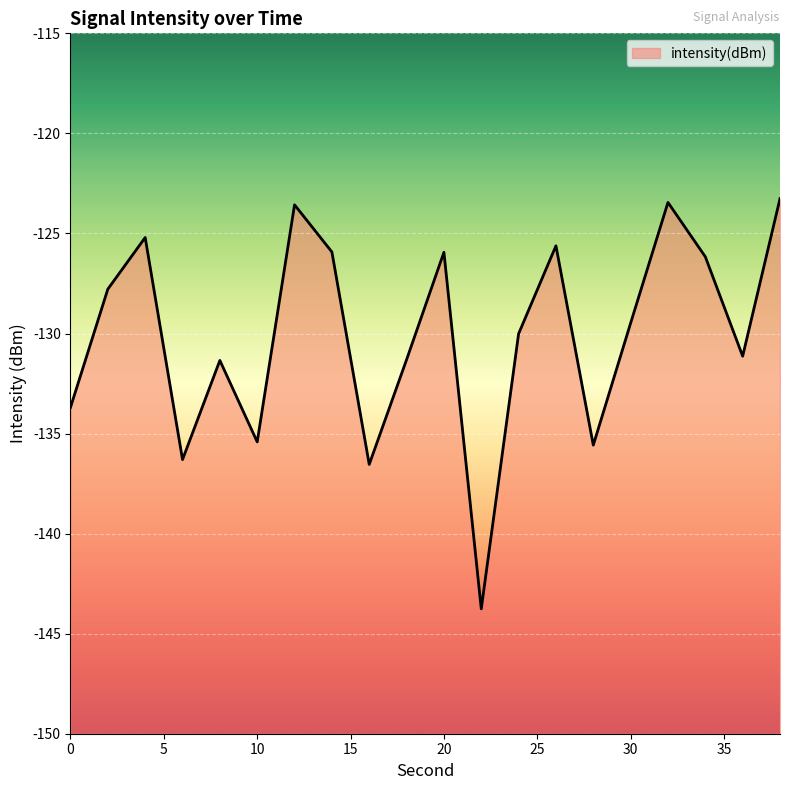

True or false: the data shows -170.2 at 20.

False